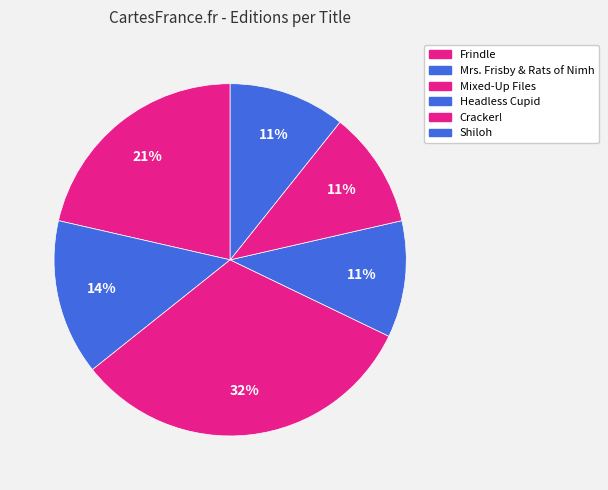

Is Cracker! the majority of the pie?

No